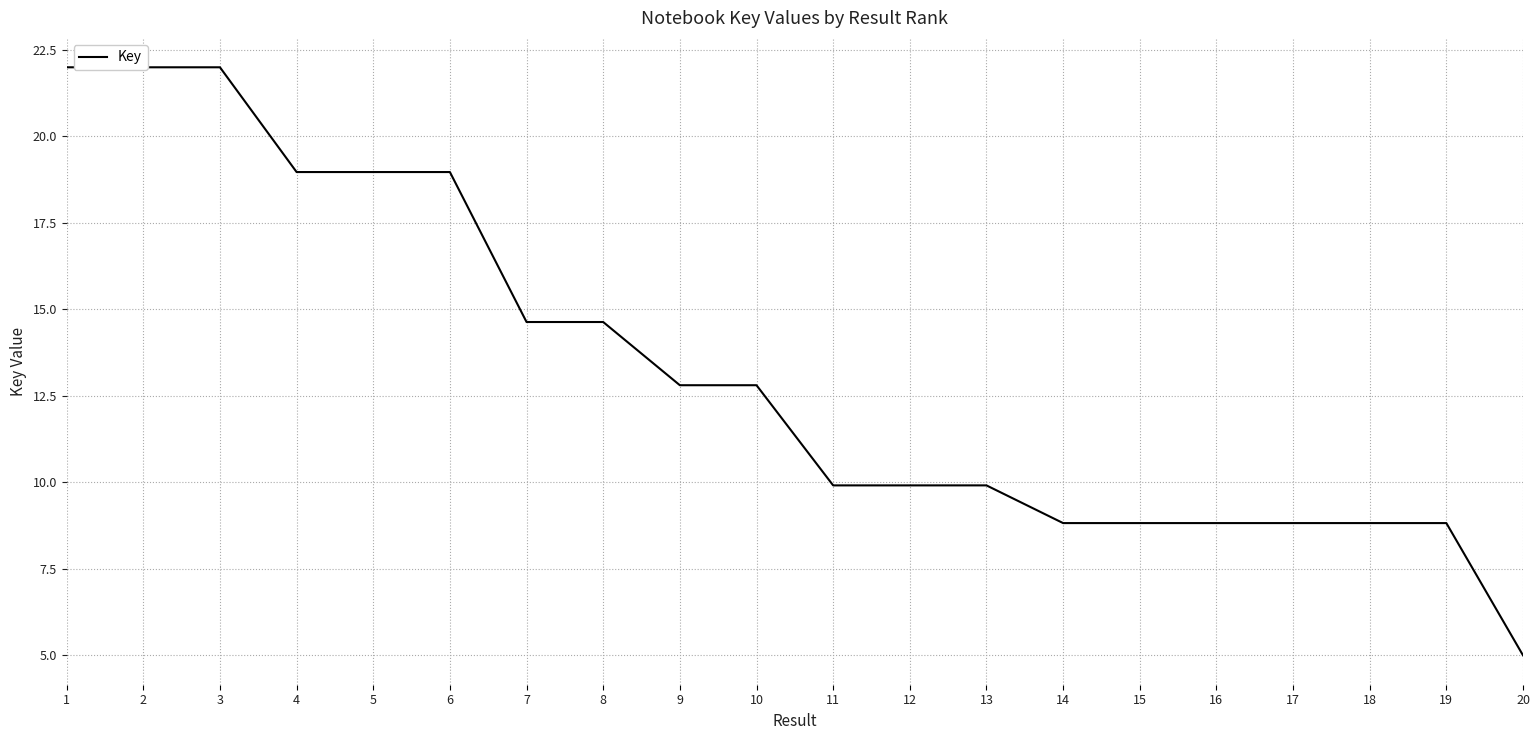

What is the ratio of the value at 14 to the value at 8?

0.6